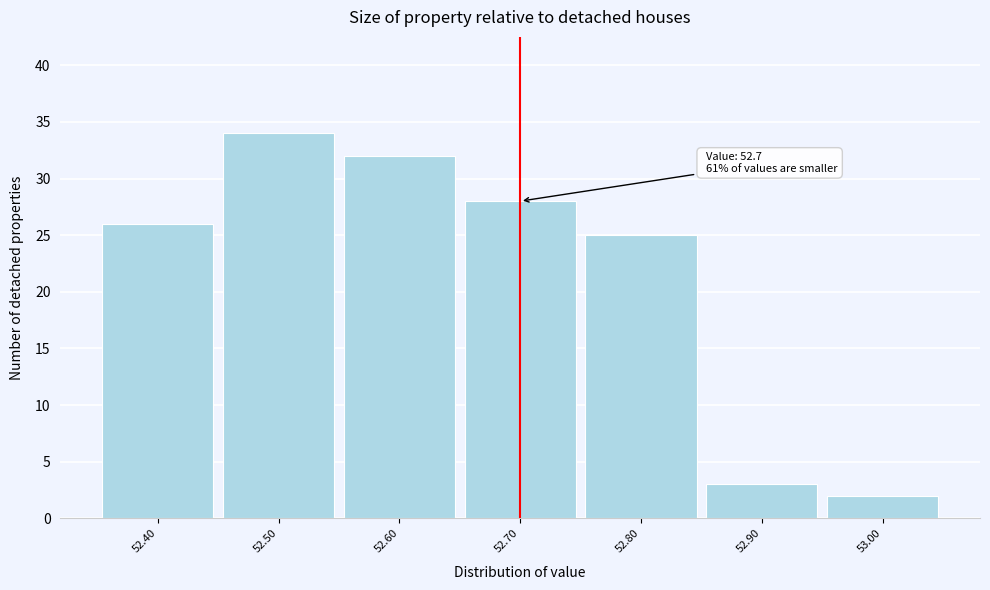

Over which range of the x-axis is the bar tallest?

52.45 to 52.55